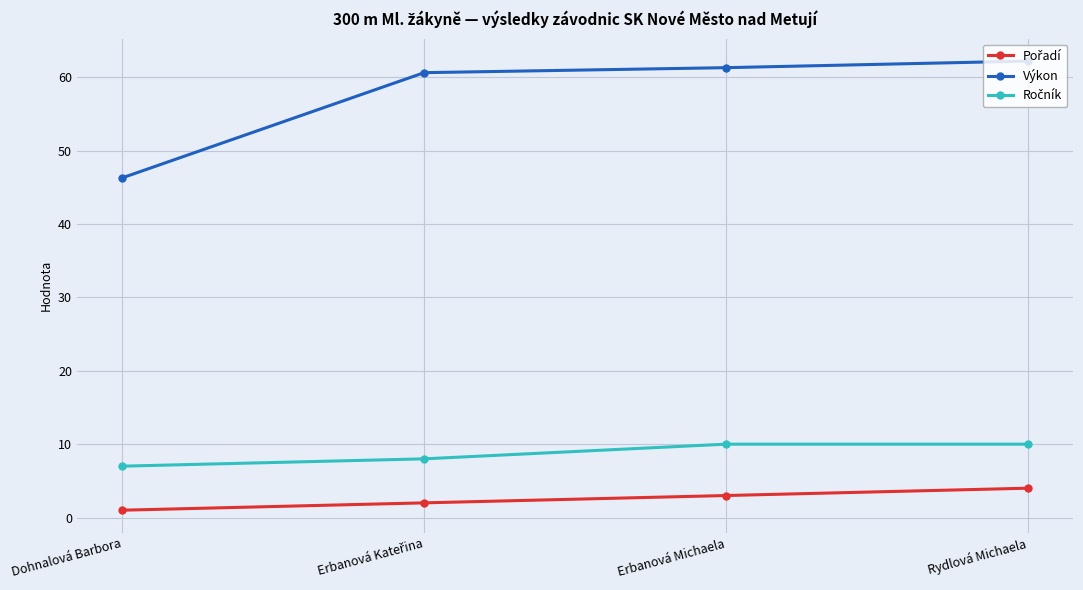

True or false: Výkon has a value of 62.2 at Rydlová Michaela.

True